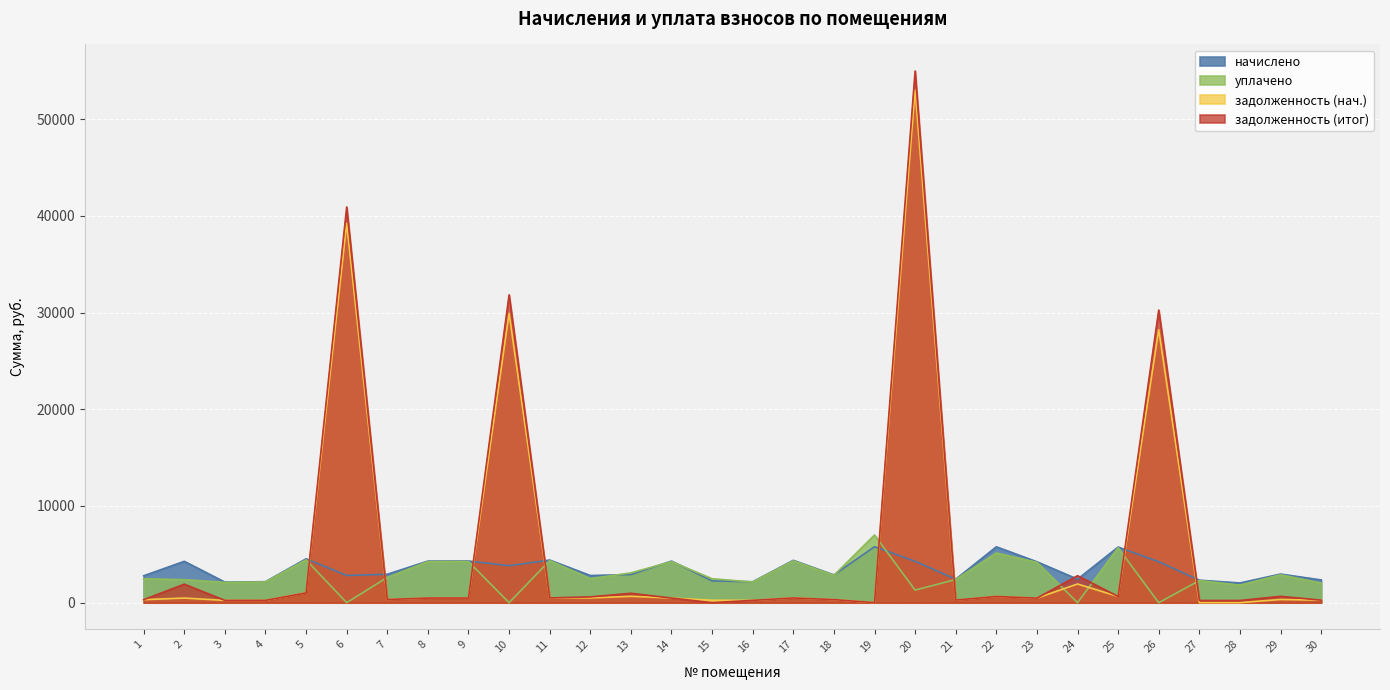

Which series has the widest spread of values?

задолженность (итог)